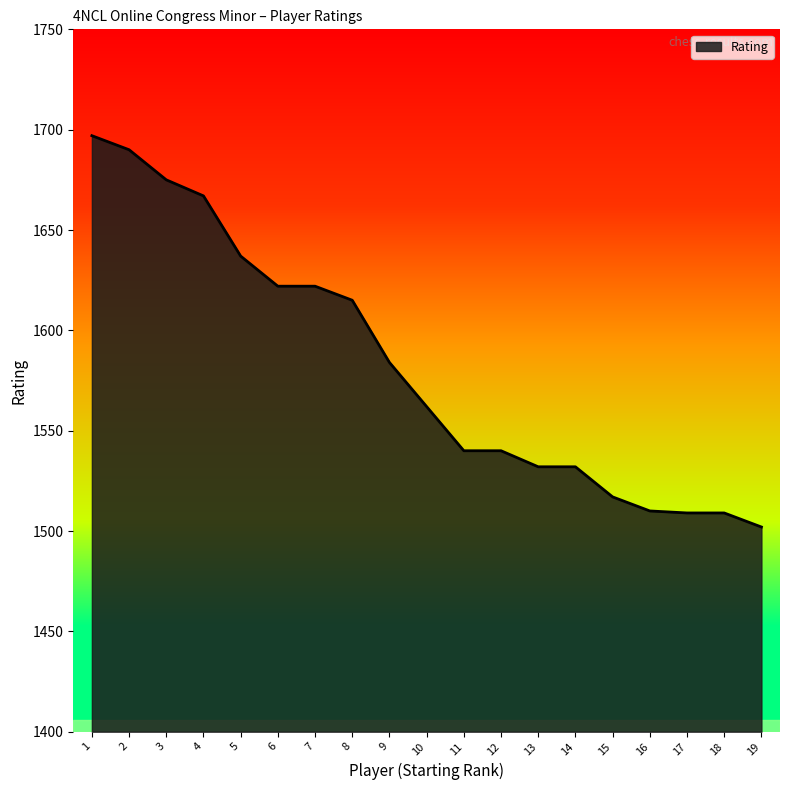

At which category does the chart reach its peak across all series?

1